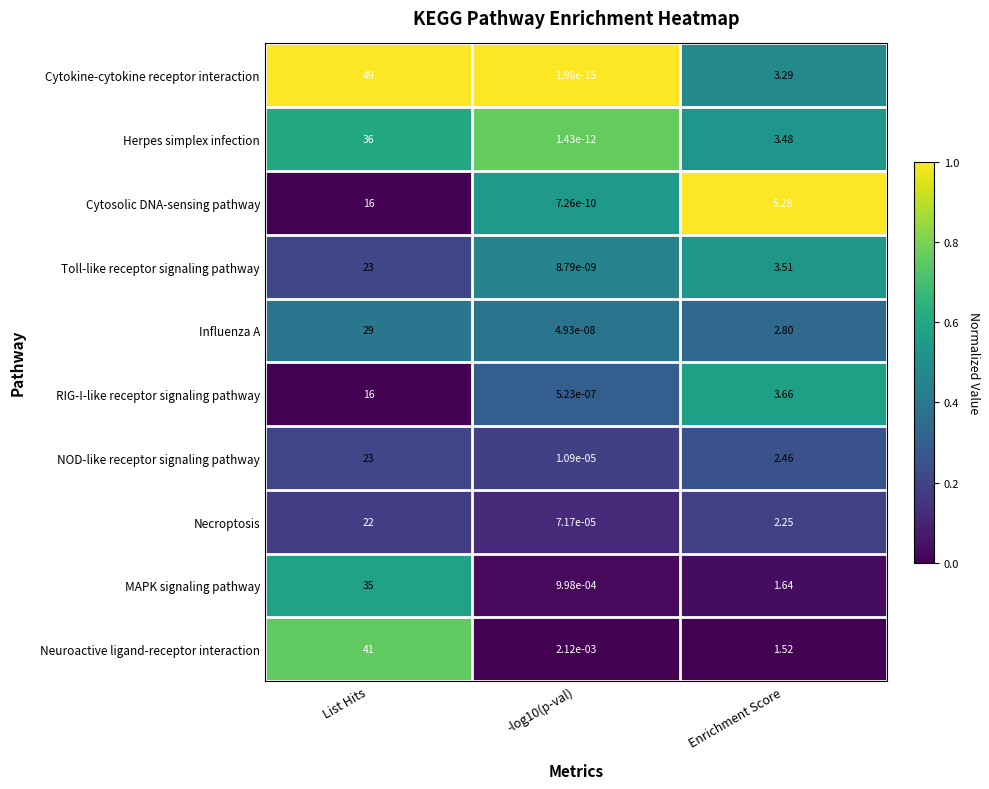

At which label is Necroptosis closest to 11?

Enrichment Score